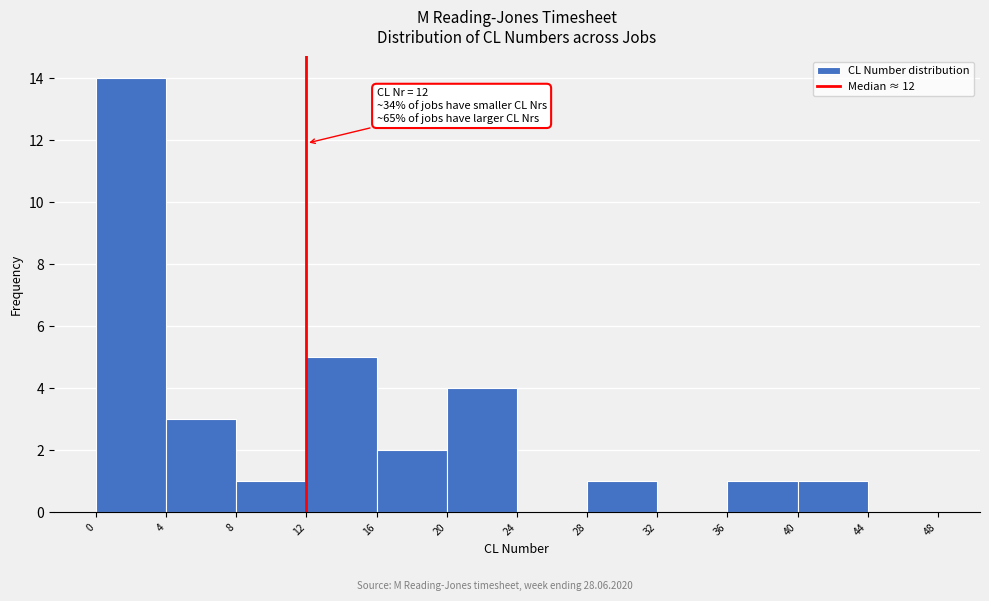

Over which range of the x-axis is the bar tallest?

0 to 4